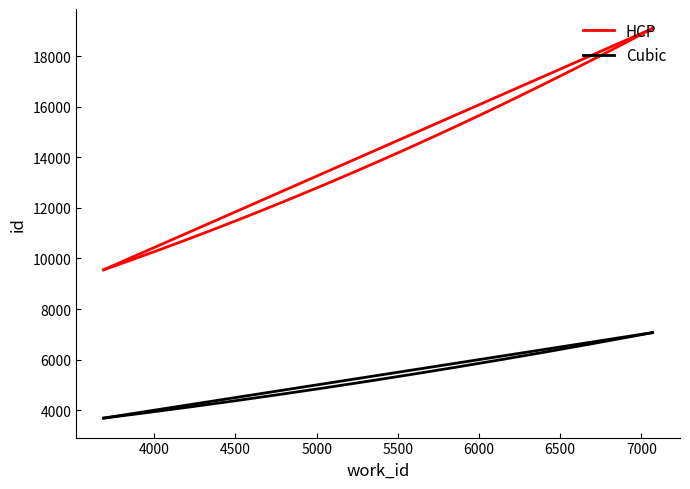

What is the greatest value displayed?

19094